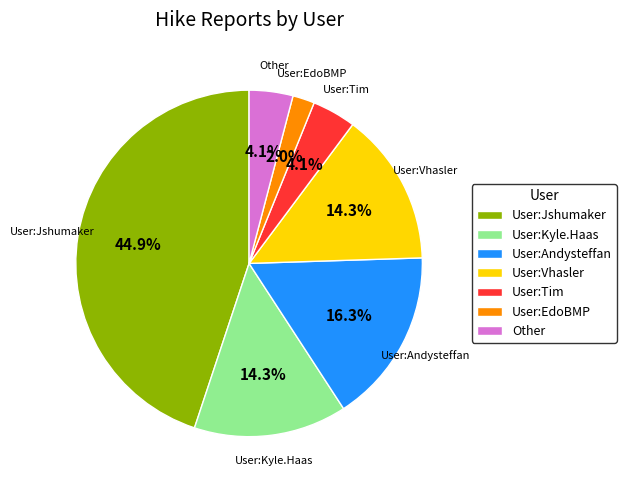

To the nearest percent, what is the difference between the largest and smallest slice percentages?

43%